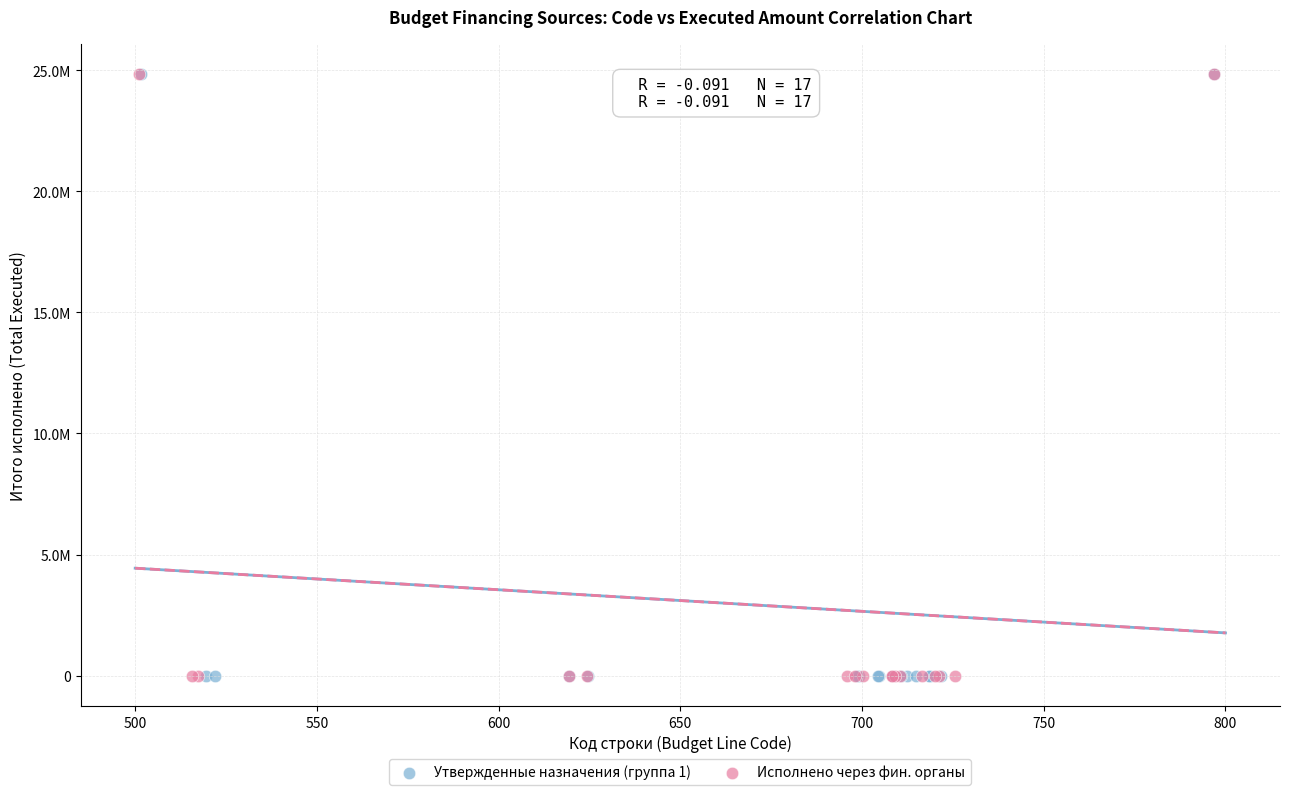

What are all the series names shown in the legend?

Утвержденные назначения (группа 1), Исполнено через фин. органы